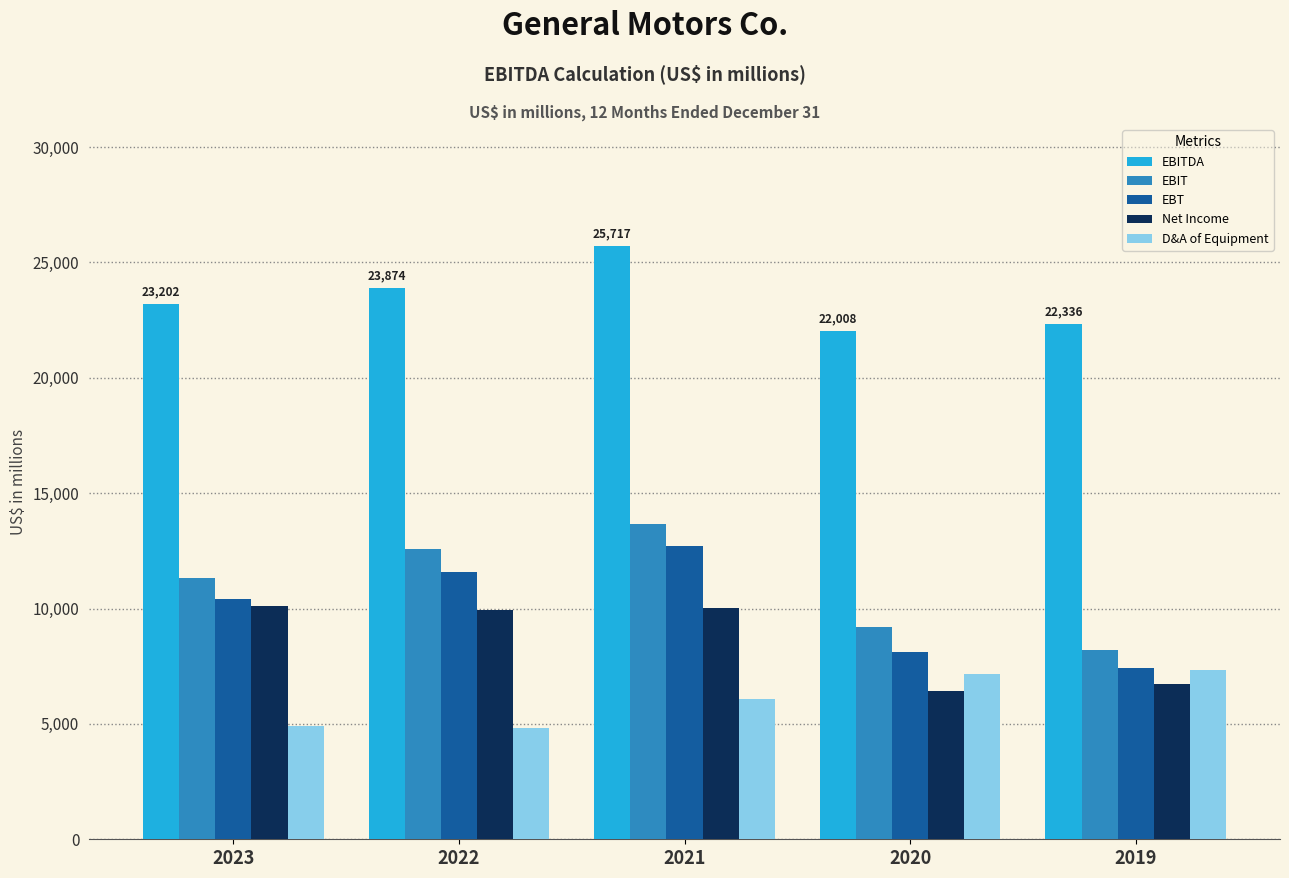

What is the sum of the D&A of Equipment values at 2022 and 2020?

12017